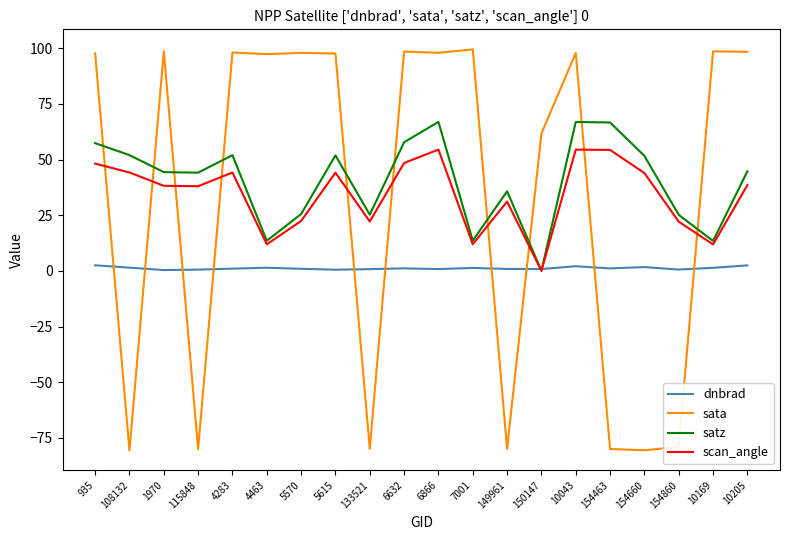

What is the approximate value of sata at 10043?

98.0